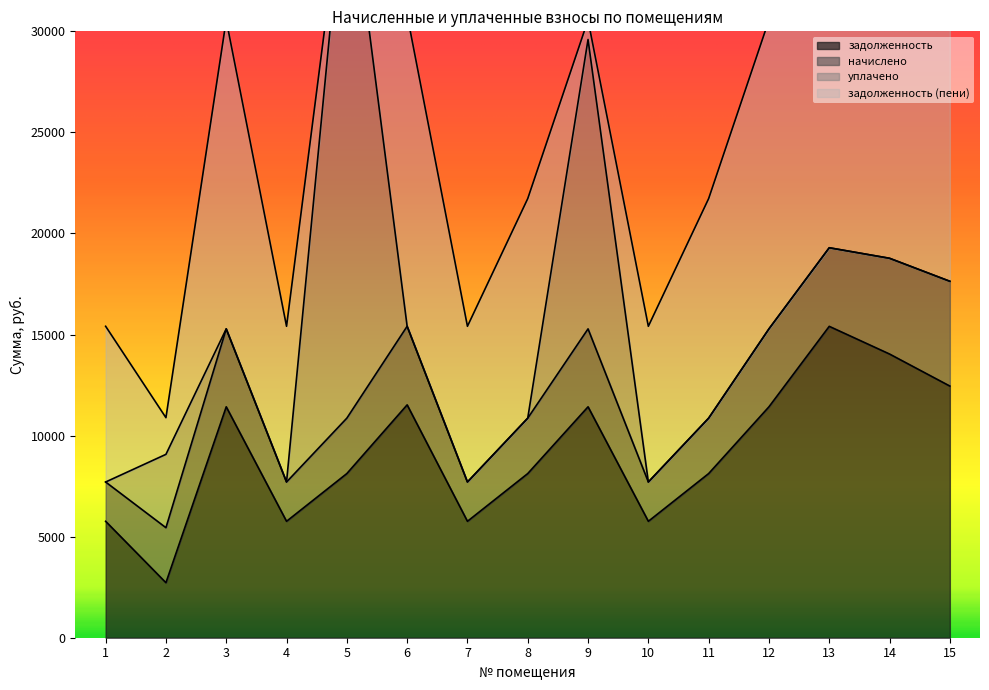

At which category does задолженность reach its first local peak?

3